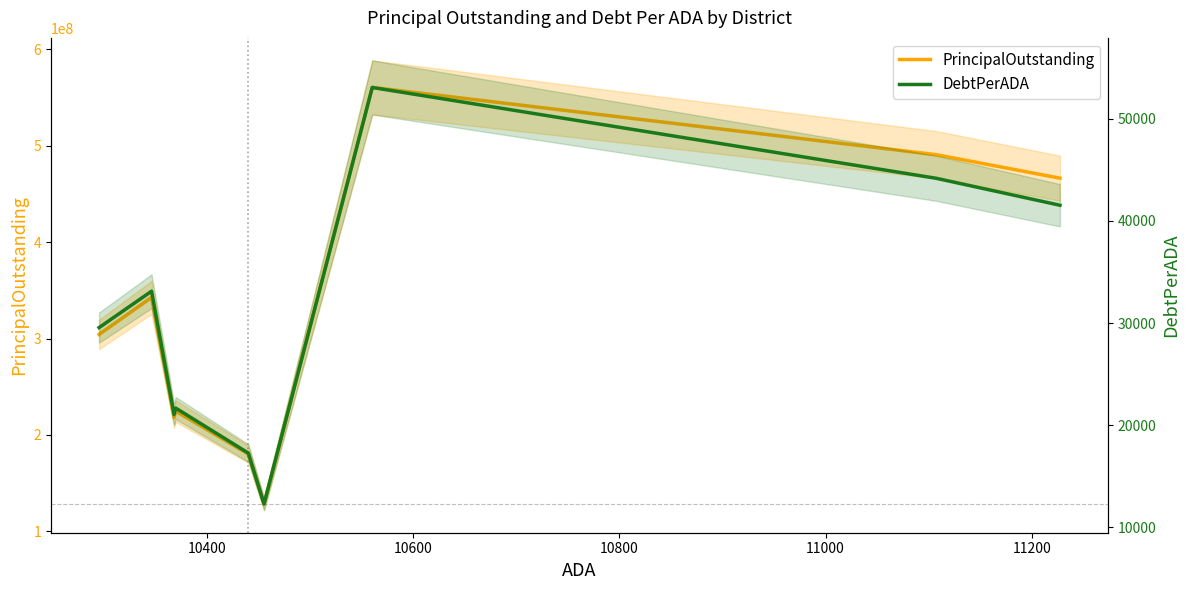

True or false: PrincipalOutstanding and DebtPerADA cross at least once.

False